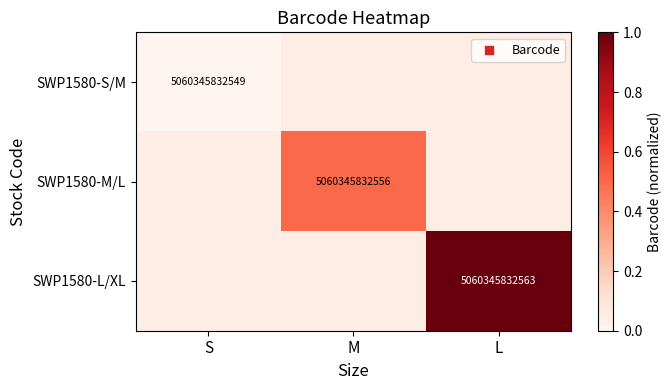

What is the difference between the highest and lowest values at L?

0.9